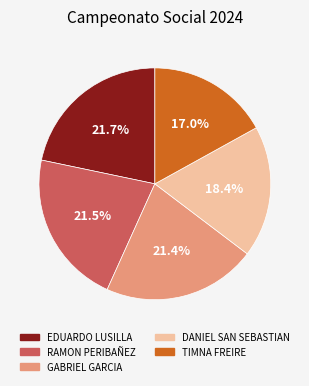

To the nearest percent, what portion does TIMNA FREIRE represent?

17%